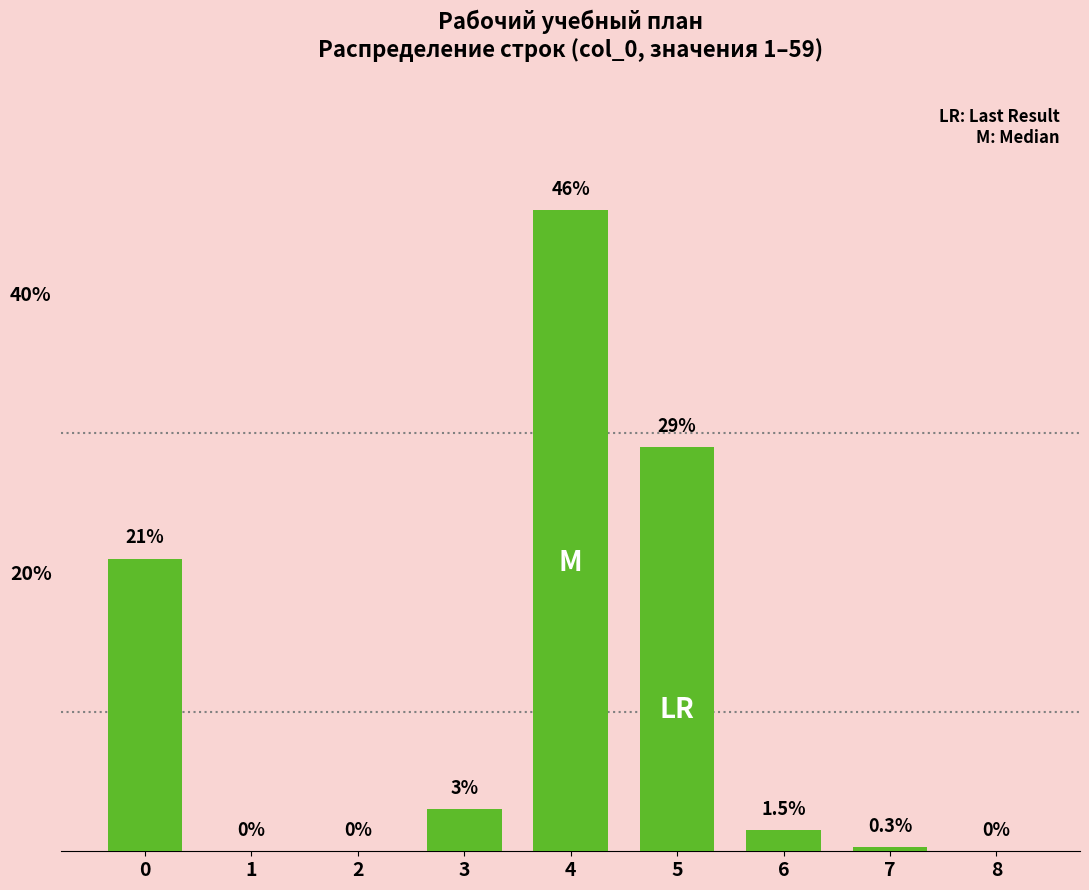

Reading left to right, what are all the values shown in this chart?

0=21.0	1=0.0	2=0.0	3=3.0	4=46.0	5=29.0	6=1.5	7=0.3	8=0.0